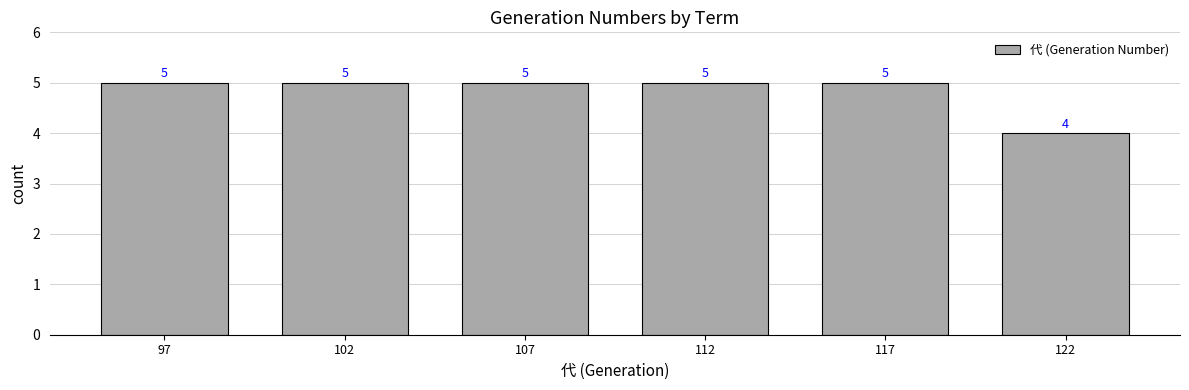

What is the sum of the values at 97 and 122?

9